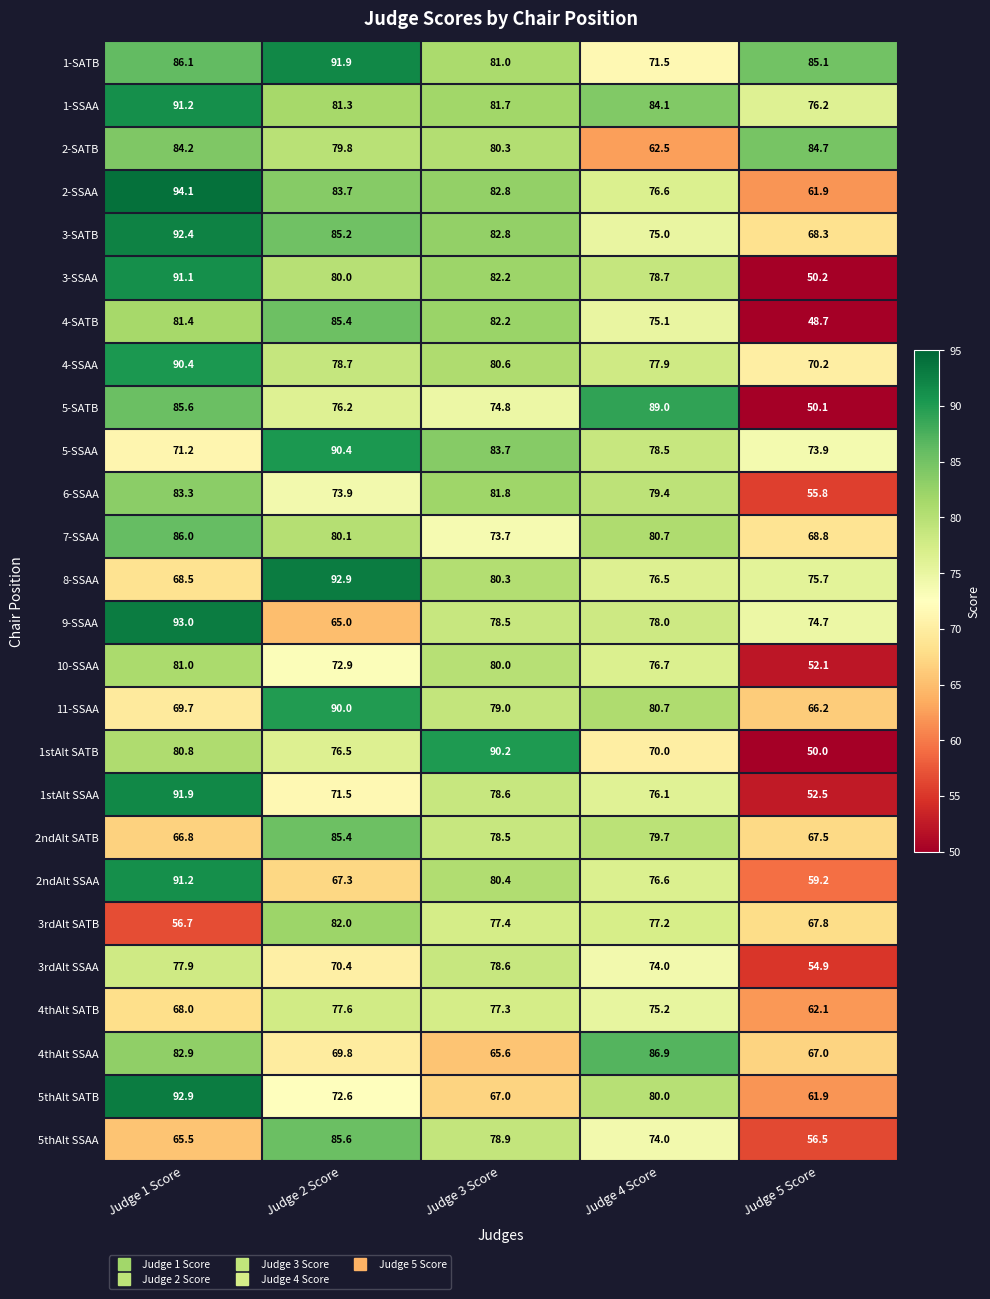

Where is 2ndAlt SSAA nearest to the value 75?

Judge 4 Score